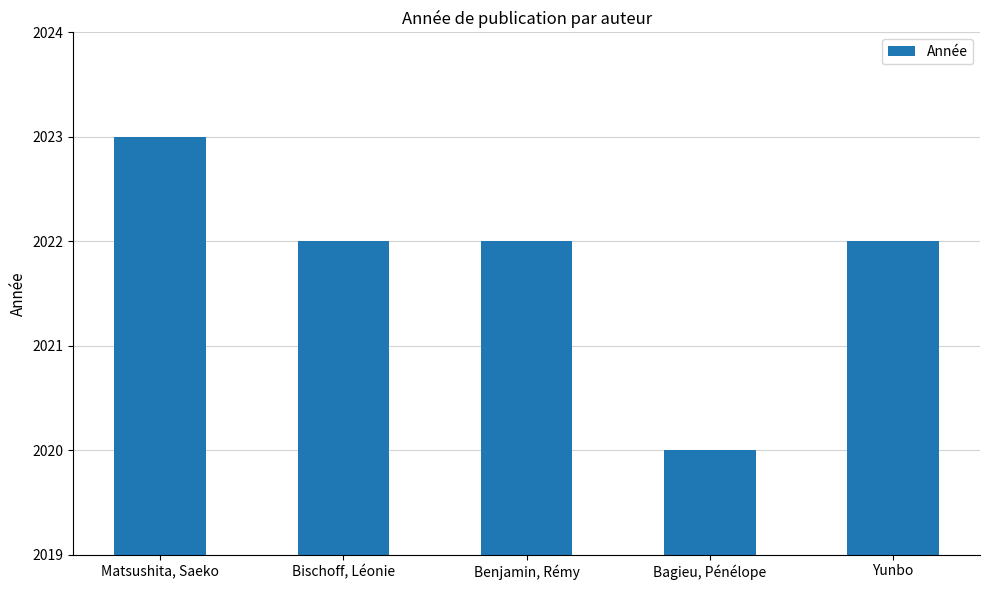

Count the number of data series in this chart.

1